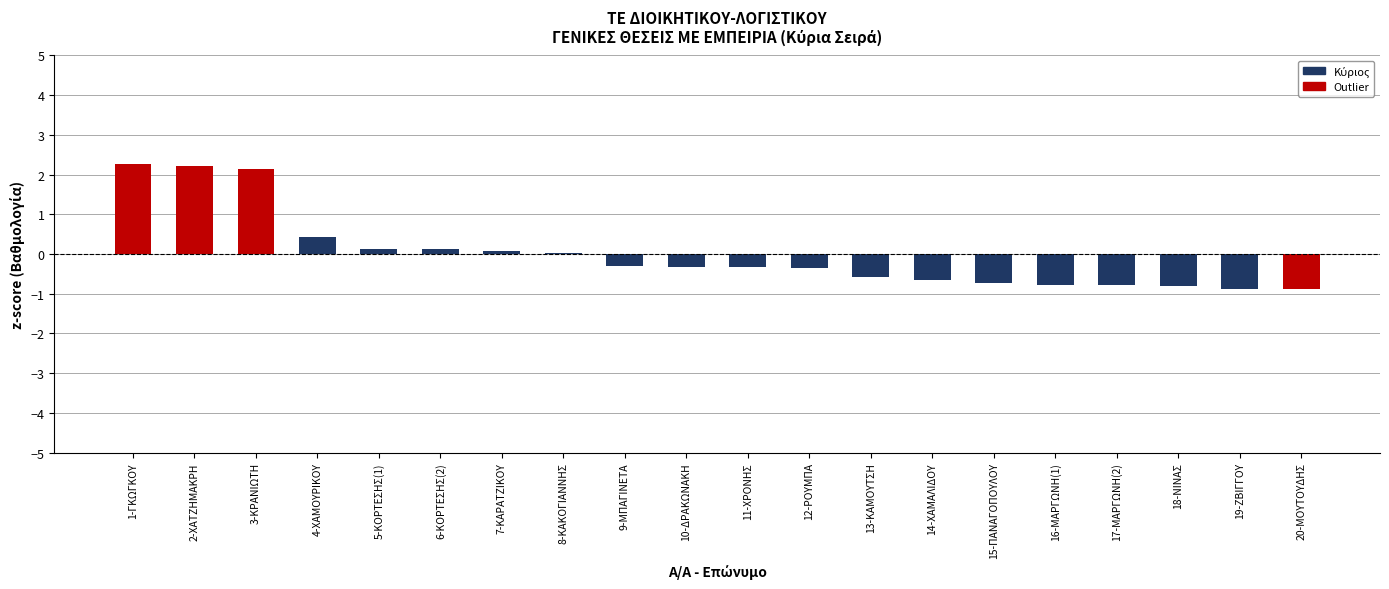

Is it true that the value at 7-ΚΑΡΑΤΖΙΚΟΥ is 0.1?

True